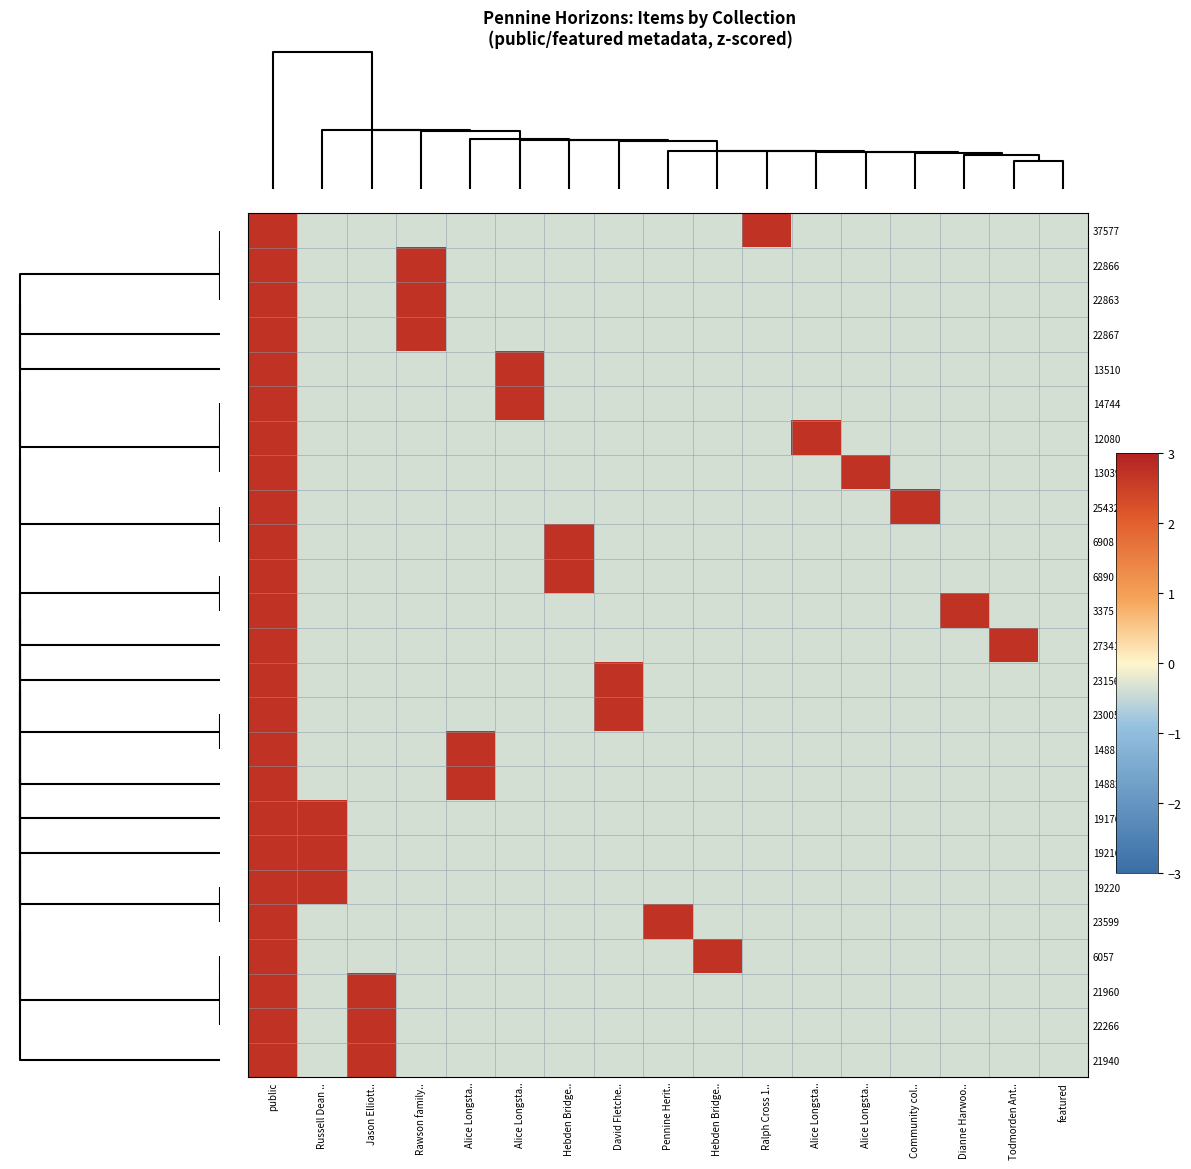

Reading left to right, what are all the values shown in this chart?

37577: public=2.7	Russell Dean ..=-0.4	Jason Elliott..=-0.4	Rawson family..=-0.4	Alice Longsta..=-0.4	Alice Longsta..=-0.4	Hebden Bridge..=-0.4	David Fletche..=-0.4	Pennine Herit..=-0.4	Hebden Bridge..=-0.4	Ralph Cross 1..=2.7	Alice Longsta..=-0.4	Alice Longsta..=-0.4	Community col..=-0.4	Dianne Harwoo..=-0.4	Todmorden Ant..=-0.4	featured=-0.4
22866: public=2.7	Russell Dean ..=-0.4	Jason Elliott..=-0.4	Rawson family..=2.7	Alice Longsta..=-0.4	Alice Longsta..=-0.4	Hebden Bridge..=-0.4	David Fletche..=-0.4	Pennine Herit..=-0.4	Hebden Bridge..=-0.4	Ralph Cross 1..=-0.4	Alice Longsta..=-0.4	Alice Longsta..=-0.4	Community col..=-0.4	Dianne Harwoo..=-0.4	Todmorden Ant..=-0.4	featured=-0.4
22863: public=2.7	Russell Dean ..=-0.4	Jason Elliott..=-0.4	Rawson family..=2.7	Alice Longsta..=-0.4	Alice Longsta..=-0.4	Hebden Bridge..=-0.4	David Fletche..=-0.4	Pennine Herit..=-0.4	Hebden Bridge..=-0.4	Ralph Cross 1..=-0.4	Alice Longsta..=-0.4	Alice Longsta..=-0.4	Community col..=-0.4	Dianne Harwoo..=-0.4	Todmorden Ant..=-0.4	featured=-0.4
22867: public=2.7	Russell Dean ..=-0.4	Jason Elliott..=-0.4	Rawson family..=2.7	Alice Longsta..=-0.4	Alice Longsta..=-0.4	Hebden Bridge..=-0.4	David Fletche..=-0.4	Pennine Herit..=-0.4	Hebden Bridge..=-0.4	Ralph Cross 1..=-0.4	Alice Longsta..=-0.4	Alice Longsta..=-0.4	Community col..=-0.4	Dianne Harwoo..=-0.4	Todmorden Ant..=-0.4	featured=-0.4
13510: public=2.7	Russell Dean ..=-0.4	Jason Elliott..=-0.4	Rawson family..=-0.4	Alice Longsta..=-0.4	Alice Longsta..=2.7	Hebden Bridge..=-0.4	David Fletche..=-0.4	Pennine Herit..=-0.4	Hebden Bridge..=-0.4	Ralph Cross 1..=-0.4	Alice Longsta..=-0.4	Alice Longsta..=-0.4	Community col..=-0.4	Dianne Harwoo..=-0.4	Todmorden Ant..=-0.4	featured=-0.4
14744: public=2.7	Russell Dean ..=-0.4	Jason Elliott..=-0.4	Rawson family..=-0.4	Alice Longsta..=-0.4	Alice Longsta..=2.7	Hebden Bridge..=-0.4	David Fletche..=-0.4	Pennine Herit..=-0.4	Hebden Bridge..=-0.4	Ralph Cross 1..=-0.4	Alice Longsta..=-0.4	Alice Longsta..=-0.4	Community col..=-0.4	Dianne Harwoo..=-0.4	Todmorden Ant..=-0.4	featured=-0.4
12080: public=2.7	Russell Dean ..=-0.4	Jason Elliott..=-0.4	Rawson family..=-0.4	Alice Longsta..=-0.4	Alice Longsta..=-0.4	Hebden Bridge..=-0.4	David Fletche..=-0.4	Pennine Herit..=-0.4	Hebden Bridge..=-0.4	Ralph Cross 1..=-0.4	Alice Longsta..=2.7	Alice Longsta..=-0.4	Community col..=-0.4	Dianne Harwoo..=-0.4	Todmorden Ant..=-0.4	featured=-0.4
13039: public=2.7	Russell Dean ..=-0.4	Jason Elliott..=-0.4	Rawson family..=-0.4	Alice Longsta..=-0.4	Alice Longsta..=-0.4	Hebden Bridge..=-0.4	David Fletche..=-0.4	Pennine Herit..=-0.4	Hebden Bridge..=-0.4	Ralph Cross 1..=-0.4	Alice Longsta..=-0.4	Alice Longsta..=2.7	Community col..=-0.4	Dianne Harwoo..=-0.4	Todmorden Ant..=-0.4	featured=-0.4
25432: public=2.7	Russell Dean ..=-0.4	Jason Elliott..=-0.4	Rawson family..=-0.4	Alice Longsta..=-0.4	Alice Longsta..=-0.4	Hebden Bridge..=-0.4	David Fletche..=-0.4	Pennine Herit..=-0.4	Hebden Bridge..=-0.4	Ralph Cross 1..=-0.4	Alice Longsta..=-0.4	Alice Longsta..=-0.4	Community col..=2.7	Dianne Harwoo..=-0.4	Todmorden Ant..=-0.4	featured=-0.4
6908: public=2.7	Russell Dean ..=-0.4	Jason Elliott..=-0.4	Rawson family..=-0.4	Alice Longsta..=-0.4	Alice Longsta..=-0.4	Hebden Bridge..=2.7	David Fletche..=-0.4	Pennine Herit..=-0.4	Hebden Bridge..=-0.4	Ralph Cross 1..=-0.4	Alice Longsta..=-0.4	Alice Longsta..=-0.4	Community col..=-0.4	Dianne Harwoo..=-0.4	Todmorden Ant..=-0.4	featured=-0.4
6890: public=2.7	Russell Dean ..=-0.4	Jason Elliott..=-0.4	Rawson family..=-0.4	Alice Longsta..=-0.4	Alice Longsta..=-0.4	Hebden Bridge..=2.7	David Fletche..=-0.4	Pennine Herit..=-0.4	Hebden Bridge..=-0.4	Ralph Cross 1..=-0.4	Alice Longsta..=-0.4	Alice Longsta..=-0.4	Community col..=-0.4	Dianne Harwoo..=-0.4	Todmorden Ant..=-0.4	featured=-0.4
3375: public=2.7	Russell Dean ..=-0.4	Jason Elliott..=-0.4	Rawson family..=-0.4	Alice Longsta..=-0.4	Alice Longsta..=-0.4	Hebden Bridge..=-0.4	David Fletche..=-0.4	Pennine Herit..=-0.4	Hebden Bridge..=-0.4	Ralph Cross 1..=-0.4	Alice Longsta..=-0.4	Alice Longsta..=-0.4	Community col..=-0.4	Dianne Harwoo..=2.7	Todmorden Ant..=-0.4	featured=-0.4
27341: public=2.7	Russell Dean ..=-0.4	Jason Elliott..=-0.4	Rawson family..=-0.4	Alice Longsta..=-0.4	Alice Longsta..=-0.4	Hebden Bridge..=-0.4	David Fletche..=-0.4	Pennine Herit..=-0.4	Hebden Bridge..=-0.4	Ralph Cross 1..=-0.4	Alice Longsta..=-0.4	Alice Longsta..=-0.4	Community col..=-0.4	Dianne Harwoo..=-0.4	Todmorden Ant..=2.7	featured=-0.4
23156: public=2.7	Russell Dean ..=-0.4	Jason Elliott..=-0.4	Rawson family..=-0.4	Alice Longsta..=-0.4	Alice Longsta..=-0.4	Hebden Bridge..=-0.4	David Fletche..=2.7	Pennine Herit..=-0.4	Hebden Bridge..=-0.4	Ralph Cross 1..=-0.4	Alice Longsta..=-0.4	Alice Longsta..=-0.4	Community col..=-0.4	Dianne Harwoo..=-0.4	Todmorden Ant..=-0.4	featured=-0.4
23005: public=2.7	Russell Dean ..=-0.4	Jason Elliott..=-0.4	Rawson family..=-0.4	Alice Longsta..=-0.4	Alice Longsta..=-0.4	Hebden Bridge..=-0.4	David Fletche..=2.7	Pennine Herit..=-0.4	Hebden Bridge..=-0.4	Ralph Cross 1..=-0.4	Alice Longsta..=-0.4	Alice Longsta..=-0.4	Community col..=-0.4	Dianne Harwoo..=-0.4	Todmorden Ant..=-0.4	featured=-0.4
14881: public=2.7	Russell Dean ..=-0.4	Jason Elliott..=-0.4	Rawson family..=-0.4	Alice Longsta..=2.7	Alice Longsta..=-0.4	Hebden Bridge..=-0.4	David Fletche..=-0.4	Pennine Herit..=-0.4	Hebden Bridge..=-0.4	Ralph Cross 1..=-0.4	Alice Longsta..=-0.4	Alice Longsta..=-0.4	Community col..=-0.4	Dianne Harwoo..=-0.4	Todmorden Ant..=-0.4	featured=-0.4
14882: public=2.7	Russell Dean ..=-0.4	Jason Elliott..=-0.4	Rawson family..=-0.4	Alice Longsta..=2.7	Alice Longsta..=-0.4	Hebden Bridge..=-0.4	David Fletche..=-0.4	Pennine Herit..=-0.4	Hebden Bridge..=-0.4	Ralph Cross 1..=-0.4	Alice Longsta..=-0.4	Alice Longsta..=-0.4	Community col..=-0.4	Dianne Harwoo..=-0.4	Todmorden Ant..=-0.4	featured=-0.4
19176: public=2.7	Russell Dean ..=2.7	Jason Elliott..=-0.4	Rawson family..=-0.4	Alice Longsta..=-0.4	Alice Longsta..=-0.4	Hebden Bridge..=-0.4	David Fletche..=-0.4	Pennine Herit..=-0.4	Hebden Bridge..=-0.4	Ralph Cross 1..=-0.4	Alice Longsta..=-0.4	Alice Longsta..=-0.4	Community col..=-0.4	Dianne Harwoo..=-0.4	Todmorden Ant..=-0.4	featured=-0.4
19216: public=2.7	Russell Dean ..=2.7	Jason Elliott..=-0.4	Rawson family..=-0.4	Alice Longsta..=-0.4	Alice Longsta..=-0.4	Hebden Bridge..=-0.4	David Fletche..=-0.4	Pennine Herit..=-0.4	Hebden Bridge..=-0.4	Ralph Cross 1..=-0.4	Alice Longsta..=-0.4	Alice Longsta..=-0.4	Community col..=-0.4	Dianne Harwoo..=-0.4	Todmorden Ant..=-0.4	featured=-0.4
19220: public=2.7	Russell Dean ..=2.7	Jason Elliott..=-0.4	Rawson family..=-0.4	Alice Longsta..=-0.4	Alice Longsta..=-0.4	Hebden Bridge..=-0.4	David Fletche..=-0.4	Pennine Herit..=-0.4	Hebden Bridge..=-0.4	Ralph Cross 1..=-0.4	Alice Longsta..=-0.4	Alice Longsta..=-0.4	Community col..=-0.4	Dianne Harwoo..=-0.4	Todmorden Ant..=-0.4	featured=-0.4
23599: public=2.7	Russell Dean ..=-0.4	Jason Elliott..=-0.4	Rawson family..=-0.4	Alice Longsta..=-0.4	Alice Longsta..=-0.4	Hebden Bridge..=-0.4	David Fletche..=-0.4	Pennine Herit..=2.7	Hebden Bridge..=-0.4	Ralph Cross 1..=-0.4	Alice Longsta..=-0.4	Alice Longsta..=-0.4	Community col..=-0.4	Dianne Harwoo..=-0.4	Todmorden Ant..=-0.4	featured=-0.4
6057: public=2.7	Russell Dean ..=-0.4	Jason Elliott..=-0.4	Rawson family..=-0.4	Alice Longsta..=-0.4	Alice Longsta..=-0.4	Hebden Bridge..=-0.4	David Fletche..=-0.4	Pennine Herit..=-0.4	Hebden Bridge..=2.7	Ralph Cross 1..=-0.4	Alice Longsta..=-0.4	Alice Longsta..=-0.4	Community col..=-0.4	Dianne Harwoo..=-0.4	Todmorden Ant..=-0.4	featured=-0.4
21960: public=2.7	Russell Dean ..=-0.4	Jason Elliott..=2.7	Rawson family..=-0.4	Alice Longsta..=-0.4	Alice Longsta..=-0.4	Hebden Bridge..=-0.4	David Fletche..=-0.4	Pennine Herit..=-0.4	Hebden Bridge..=-0.4	Ralph Cross 1..=-0.4	Alice Longsta..=-0.4	Alice Longsta..=-0.4	Community col..=-0.4	Dianne Harwoo..=-0.4	Todmorden Ant..=-0.4	featured=-0.4
22266: public=2.7	Russell Dean ..=-0.4	Jason Elliott..=2.7	Rawson family..=-0.4	Alice Longsta..=-0.4	Alice Longsta..=-0.4	Hebden Bridge..=-0.4	David Fletche..=-0.4	Pennine Herit..=-0.4	Hebden Bridge..=-0.4	Ralph Cross 1..=-0.4	Alice Longsta..=-0.4	Alice Longsta..=-0.4	Community col..=-0.4	Dianne Harwoo..=-0.4	Todmorden Ant..=-0.4	featured=-0.4
21940: public=2.7	Russell Dean ..=-0.4	Jason Elliott..=2.7	Rawson family..=-0.4	Alice Longsta..=-0.4	Alice Longsta..=-0.4	Hebden Bridge..=-0.4	David Fletche..=-0.4	Pennine Herit..=-0.4	Hebden Bridge..=-0.4	Ralph Cross 1..=-0.4	Alice Longsta..=-0.4	Alice Longsta..=-0.4	Community col..=-0.4	Dianne Harwoo..=-0.4	Todmorden Ant..=-0.4	featured=-0.4